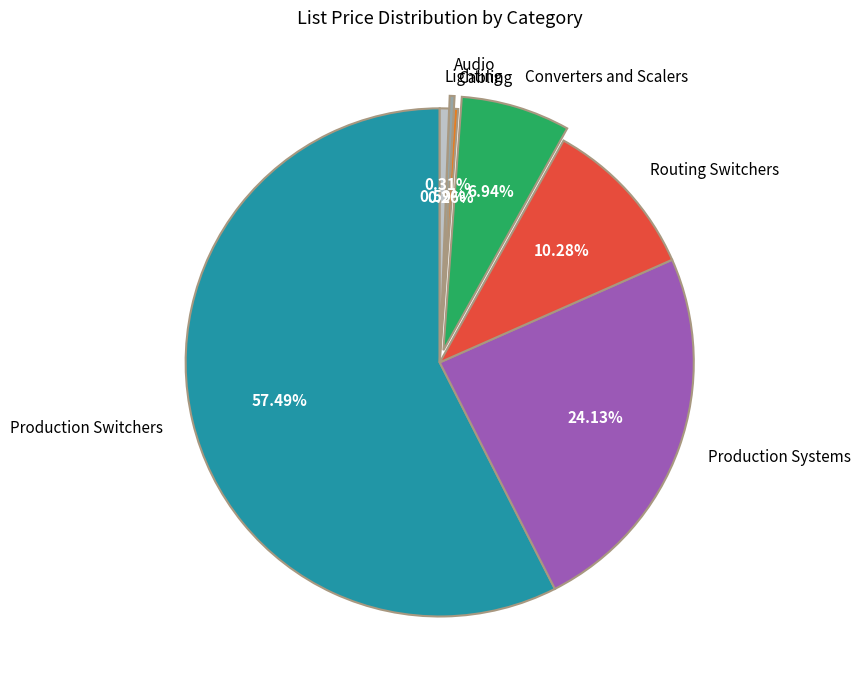

Approximately how many times larger is the value at Converters and Scalers compared to Lighting?

11.8